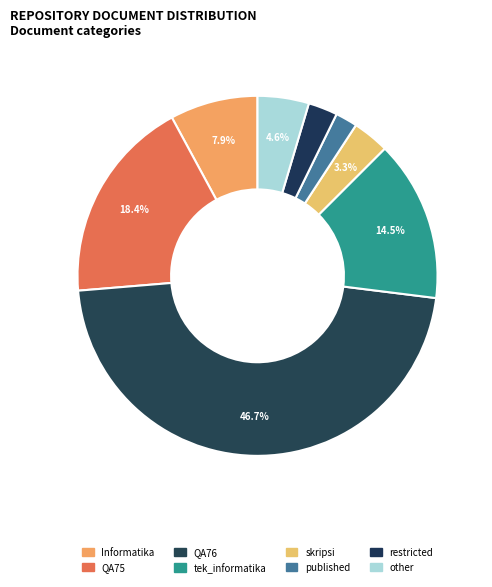

Is it true that tek_informatika is 99% of the pie?

False